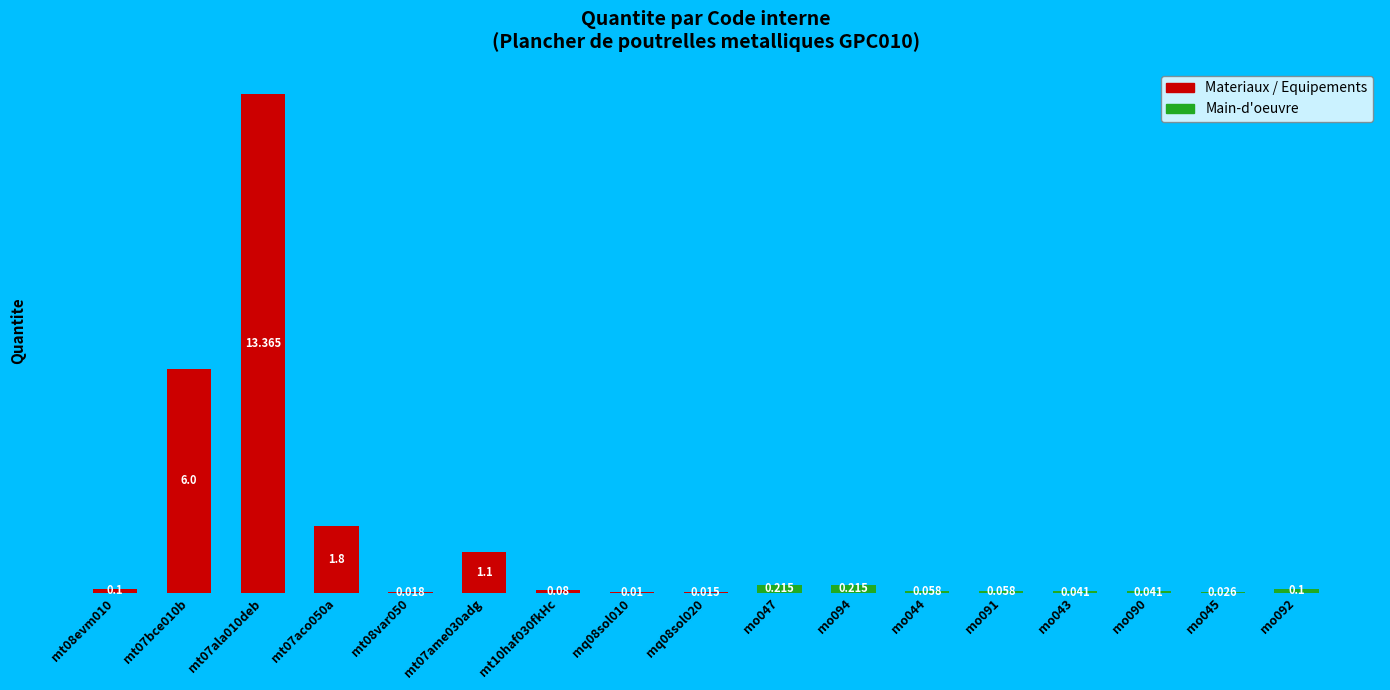

Between mt07aco050a and mt08evm010, which is larger?

mt07aco050a